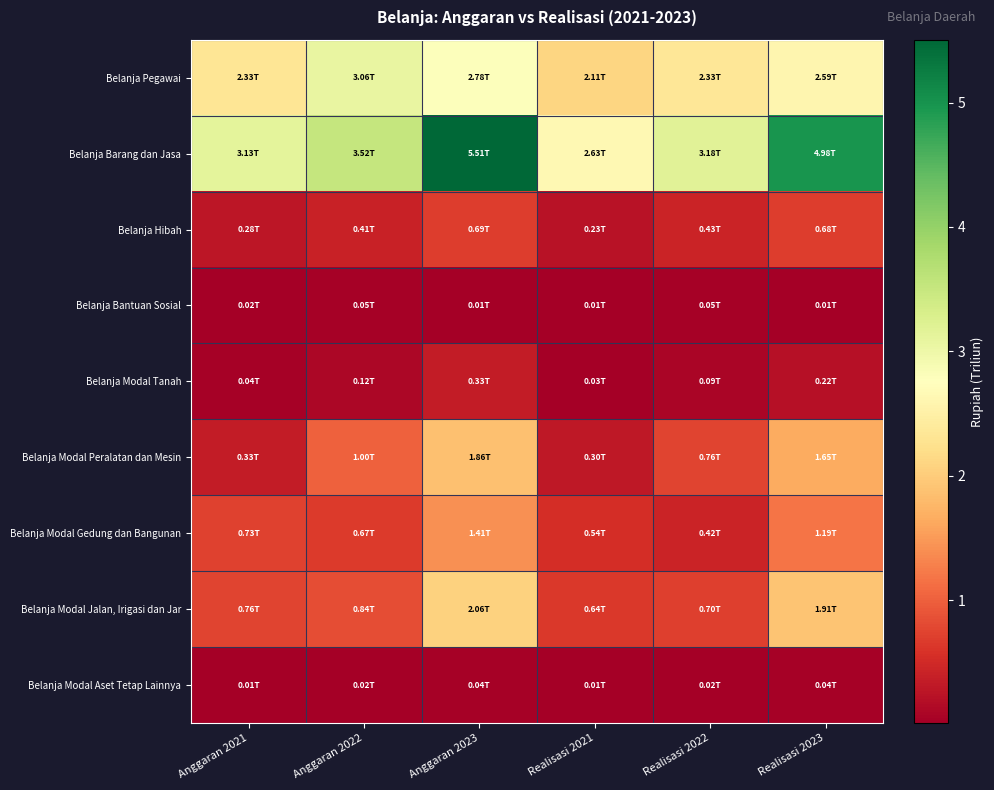

Reading right to left, extract all data points from this chart.

Belanja Pegawai: Realisasi 2023=2.6	Realisasi 2022=2.3	Realisasi 2021=2.1	Anggaran 2023=2.8	Anggaran 2022=3.1	Anggaran 2021=2.3
Belanja Barang dan Jasa: Realisasi 2023=5.0	Realisasi 2022=3.2	Realisasi 2021=2.6	Anggaran 2023=5.5	Anggaran 2022=3.5	Anggaran 2021=3.1
Belanja Hibah: Realisasi 2023=0.7	Realisasi 2022=0.4	Realisasi 2021=0.2	Anggaran 2023=0.7	Anggaran 2022=0.4	Anggaran 2021=0.3
Belanja Bantuan Sosial: Realisasi 2023=0.0	Realisasi 2022=0.1	Realisasi 2021=0.0	Anggaran 2023=0.0	Anggaran 2022=0.1	Anggaran 2021=0.0
Belanja Modal Tanah: Realisasi 2023=0.2	Realisasi 2022=0.1	Realisasi 2021=0.0	Anggaran 2023=0.3	Anggaran 2022=0.1	Anggaran 2021=0.0
Belanja Modal Peralatan dan Mesin: Realisasi 2023=1.7	Realisasi 2022=0.8	Realisasi 2021=0.3	Anggaran 2023=1.9	Anggaran 2022=1.0	Anggaran 2021=0.3
Belanja Modal Gedung dan Bangunan: Realisasi 2023=1.2	Realisasi 2022=0.4	Realisasi 2021=0.5	Anggaran 2023=1.4	Anggaran 2022=0.7	Anggaran 2021=0.7
Belanja Modal Jalan, Irigasi dan Jar: Realisasi 2023=1.9	Realisasi 2022=0.7	Realisasi 2021=0.6	Anggaran 2023=2.1	Anggaran 2022=0.8	Anggaran 2021=0.8
Belanja Modal Aset Tetap Lainnya: Realisasi 2023=0.0	Realisasi 2022=0.0	Realisasi 2021=0.0	Anggaran 2023=0.0	Anggaran 2022=0.0	Anggaran 2021=0.0